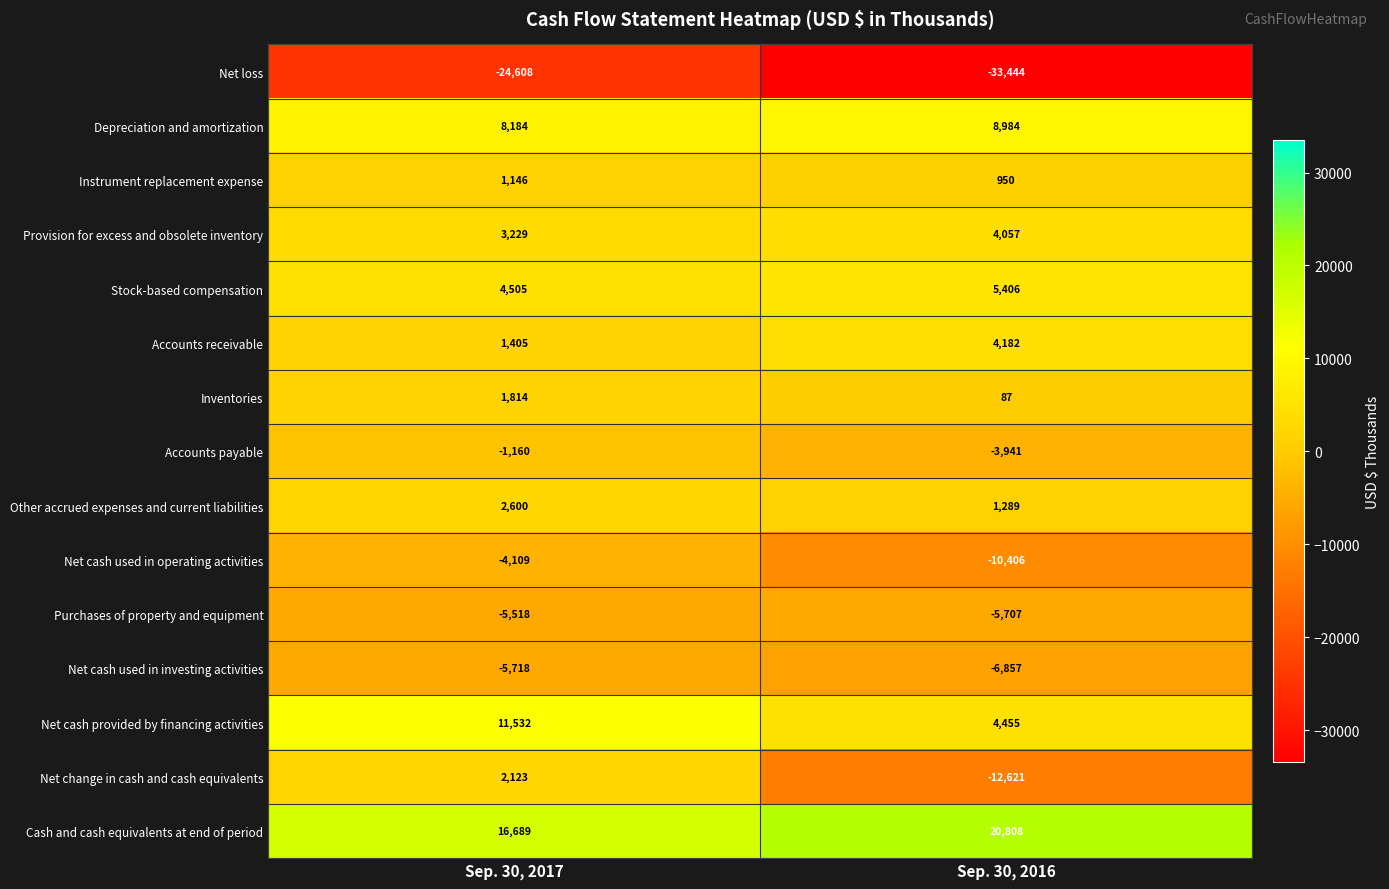

Which series has the widest spread of values?

Net change in cash and cash equivalents